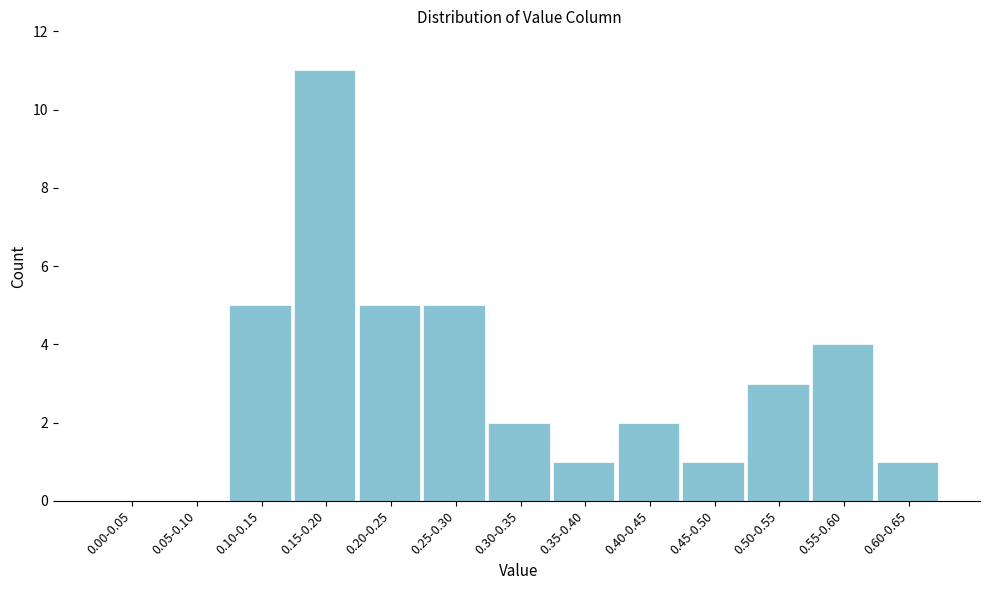

Reading left to right, transcribe all the data shown in this chart.

0.00-0.05=0	0.05-0.10=0	0.10-0.15=5	0.15-0.20=11	0.20-0.25=5	0.25-0.30=5	0.30-0.35=2	0.35-0.40=1	0.40-0.45=2	0.45-0.50=1	0.50-0.55=3	0.55-0.60=4	0.60-0.65=1